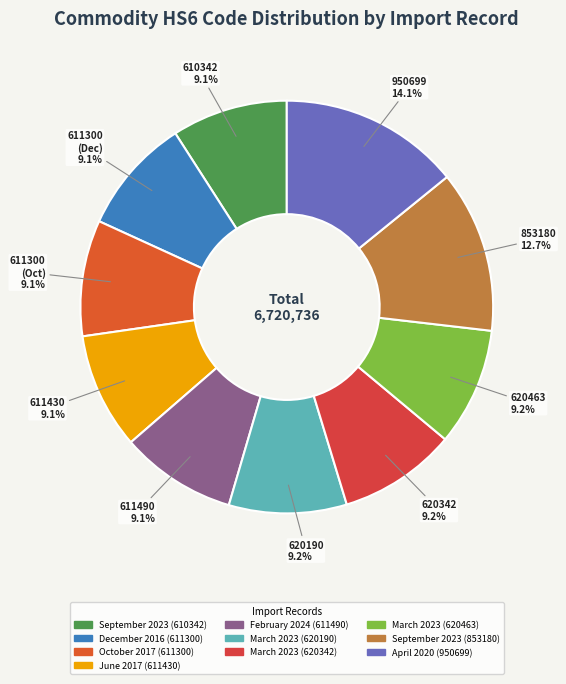

To the nearest percent, what portion does April 2020 (950699) represent?

14%